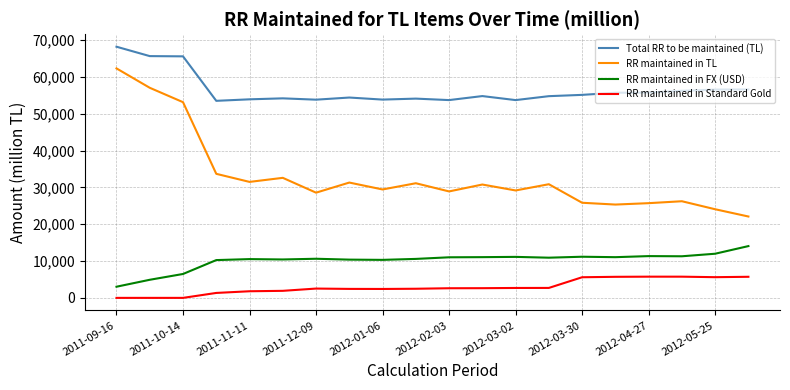

True or false: RR maintained in FX (USD) and RR maintained in TL intersect in this chart.

False